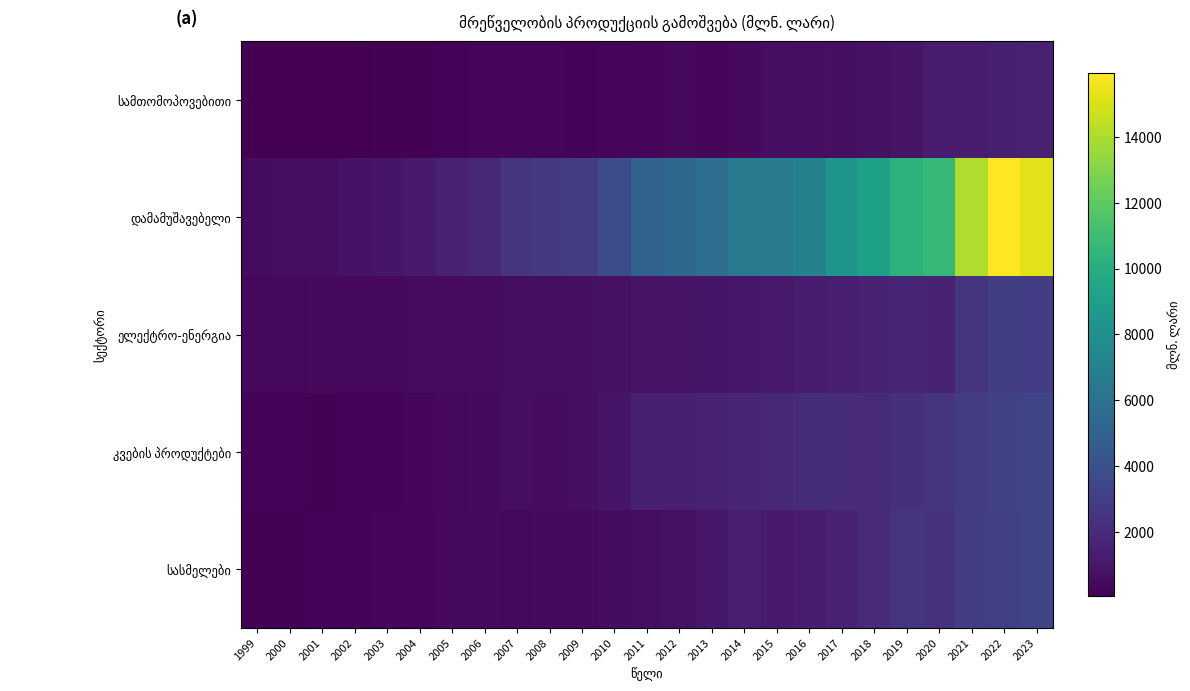

Which series has the widest spread of values?

დამამუშავებელი